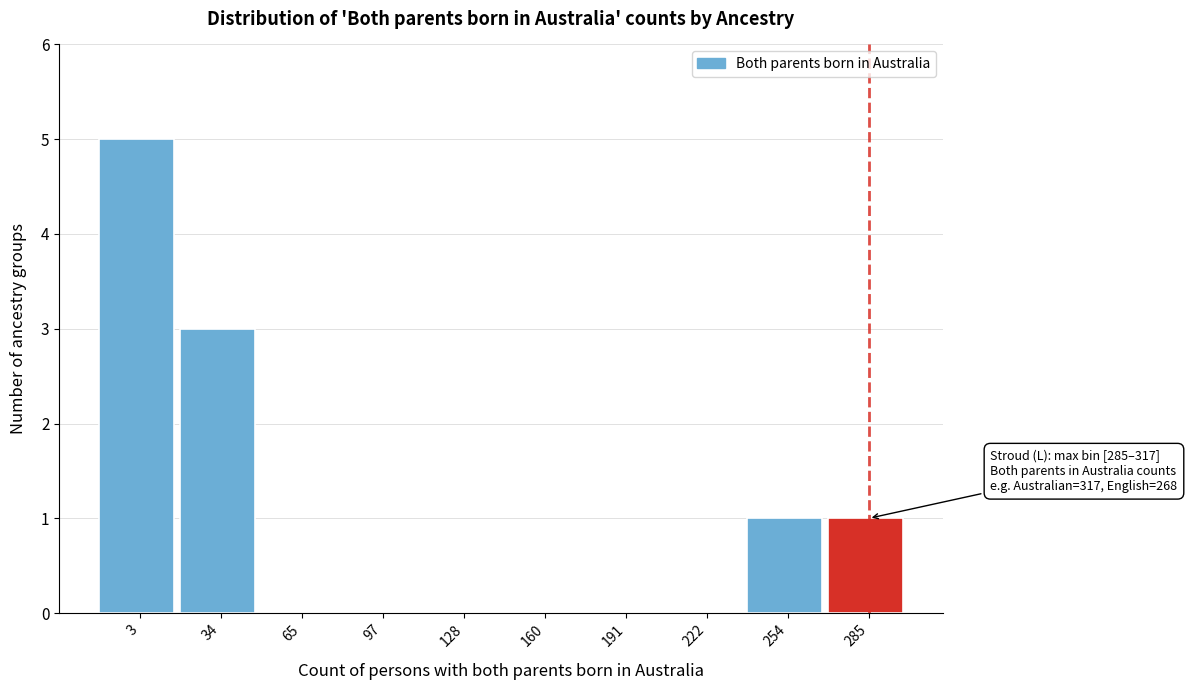

Reading left to right, extract all data points from this chart.

3=5	34=3	65=0	97=0	128=0	160=0	191=0	222=0	254=1	285=1